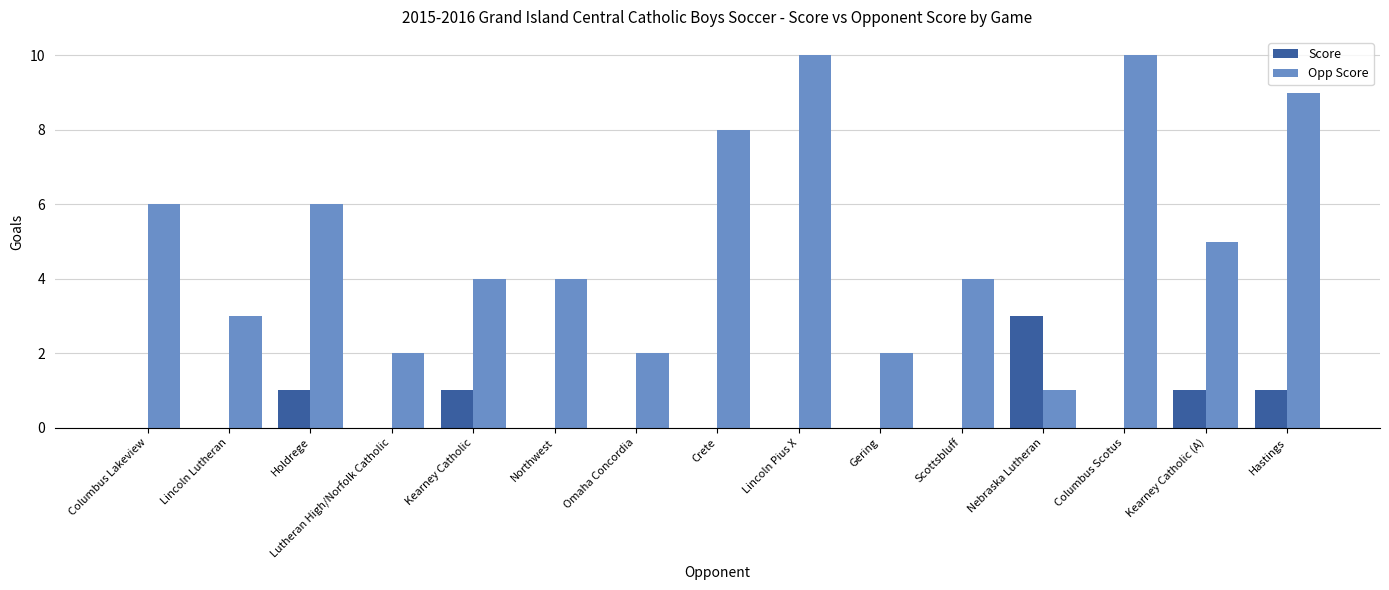

What is the sum of all Opp Score values?

76